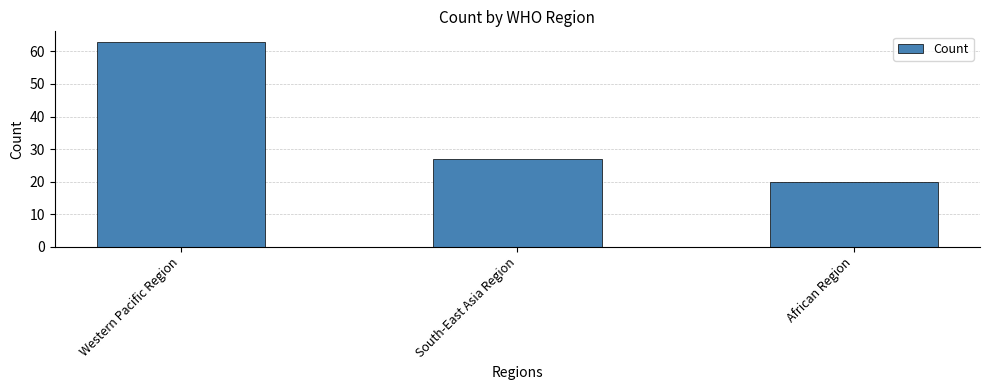

Which has a higher value, Western Pacific Region or African Region?

Western Pacific Region